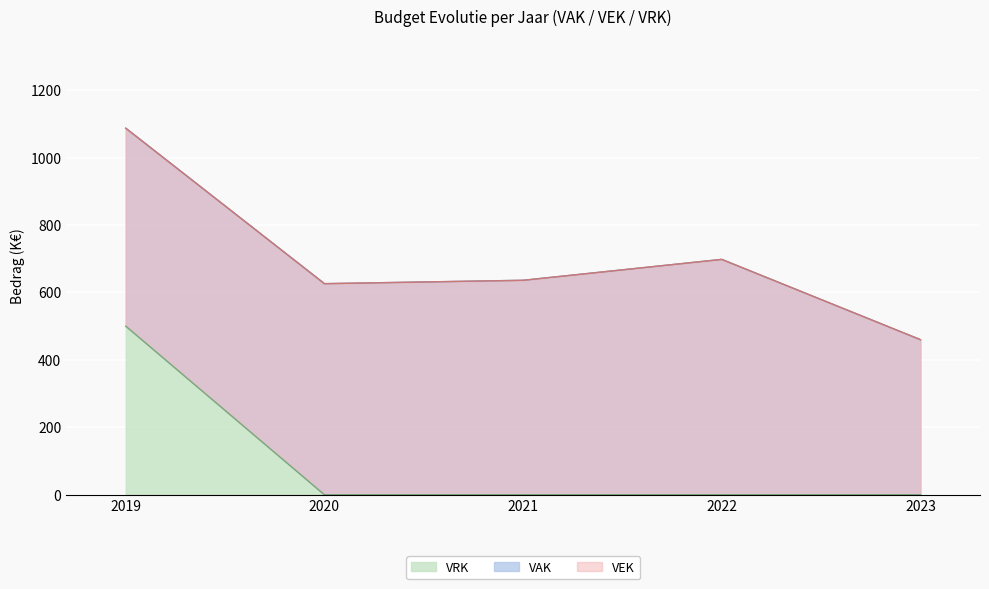

Which series has the largest range (max minus min)?

VRK